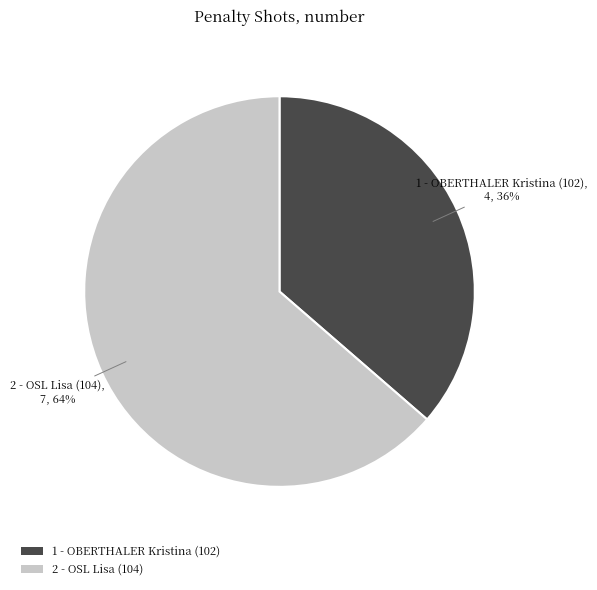

Is there a majority slice in this chart?

Yes